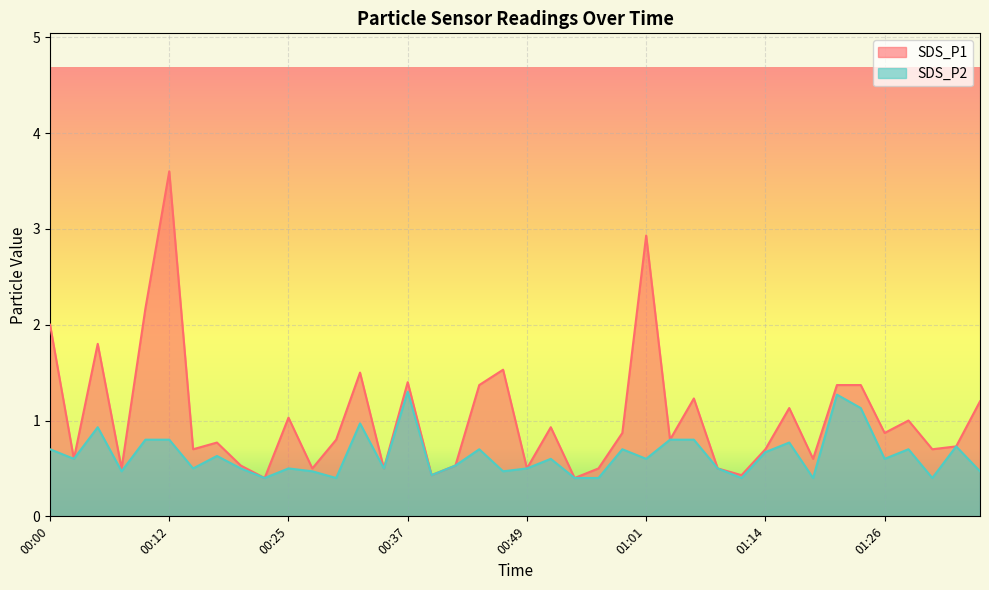

How many lines are shown in the chart?

2